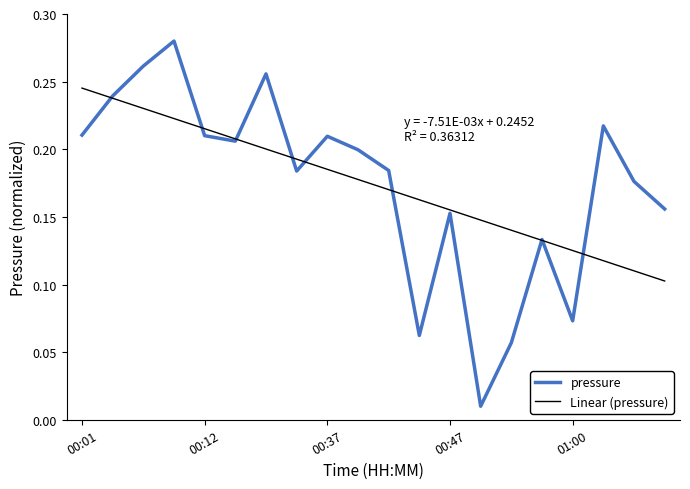

List the series in order of their peak value, highest first.

pressure, Linear (pressure)